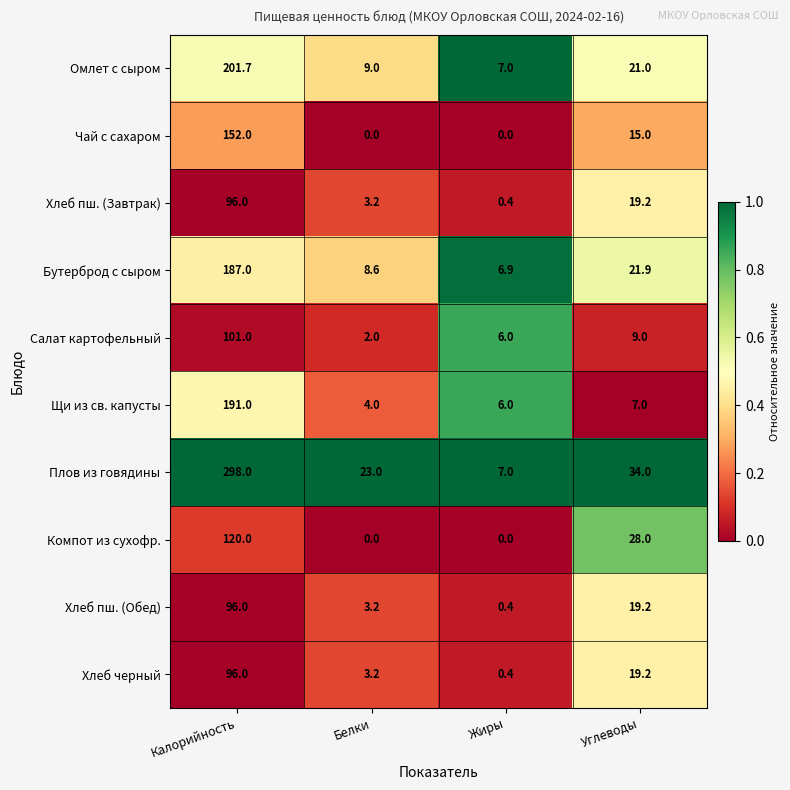

Which series has the largest range (max minus min)?

Плов из говядины